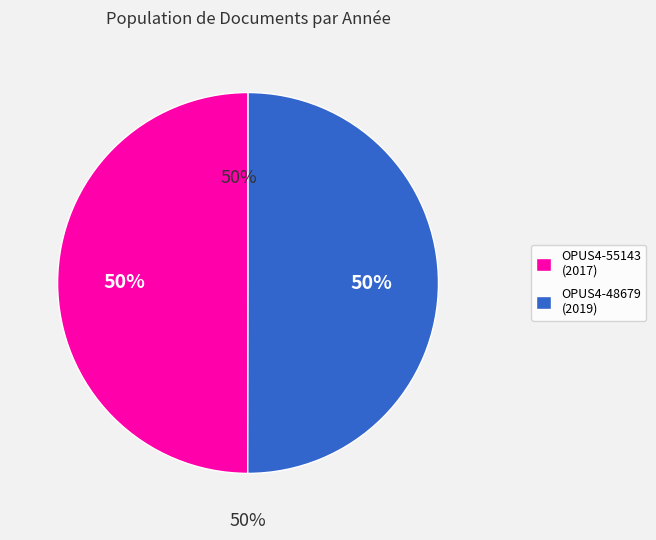

Which category has the smallest portion of the pie?

OPUS4-55143